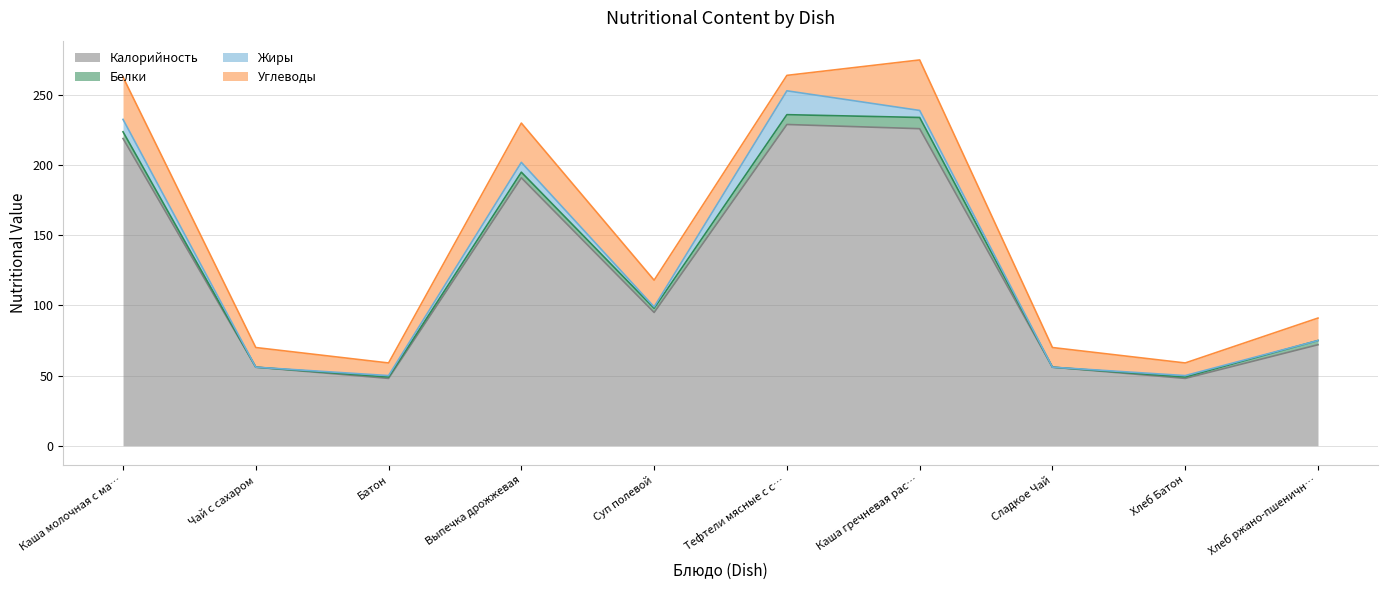

True or false: Калорийность has more than 2 points higher than both neighbors.

False